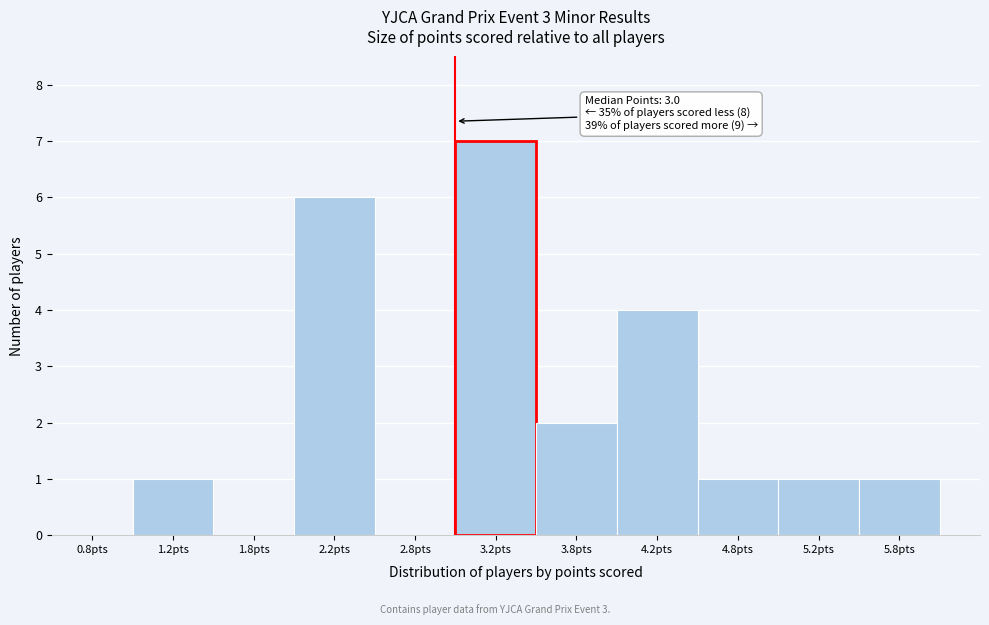

Over which range of the x-axis is the bar tallest?

3.0 to 3.5